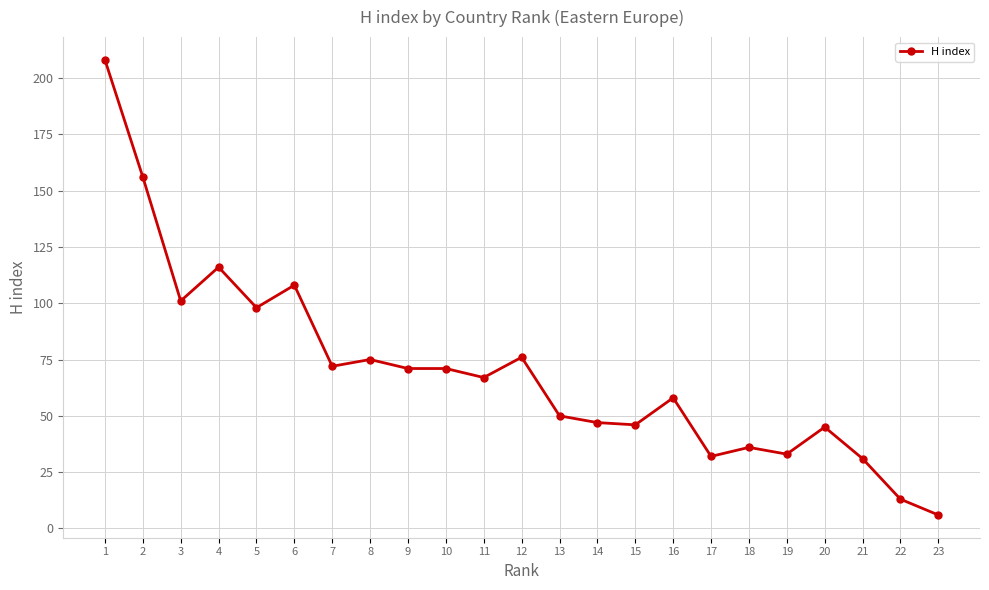

How many values are below 67?

11